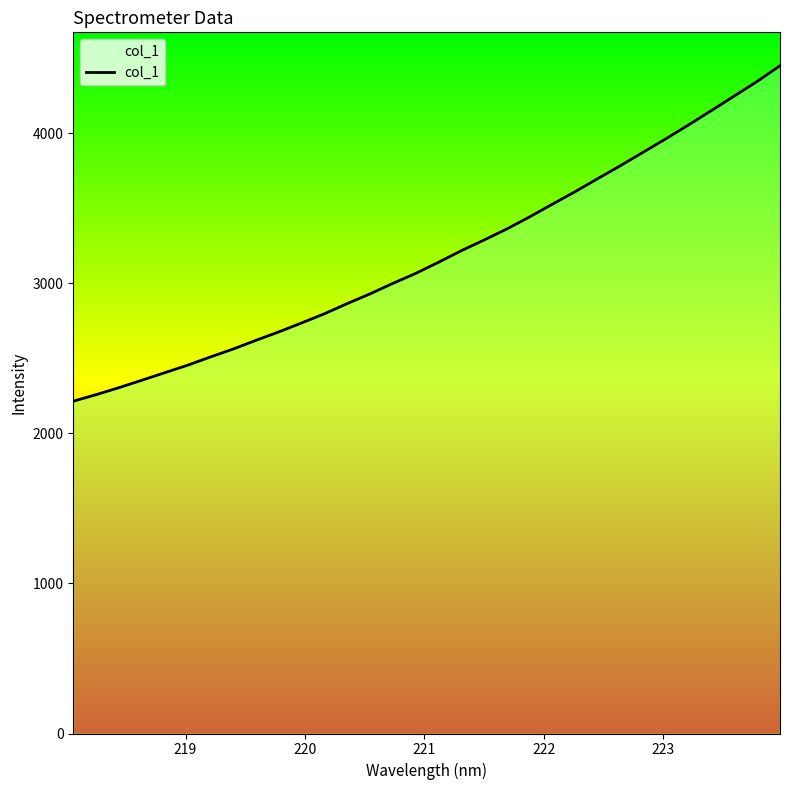

The chart shows a value of 1460.0 at 15. True or false?

False